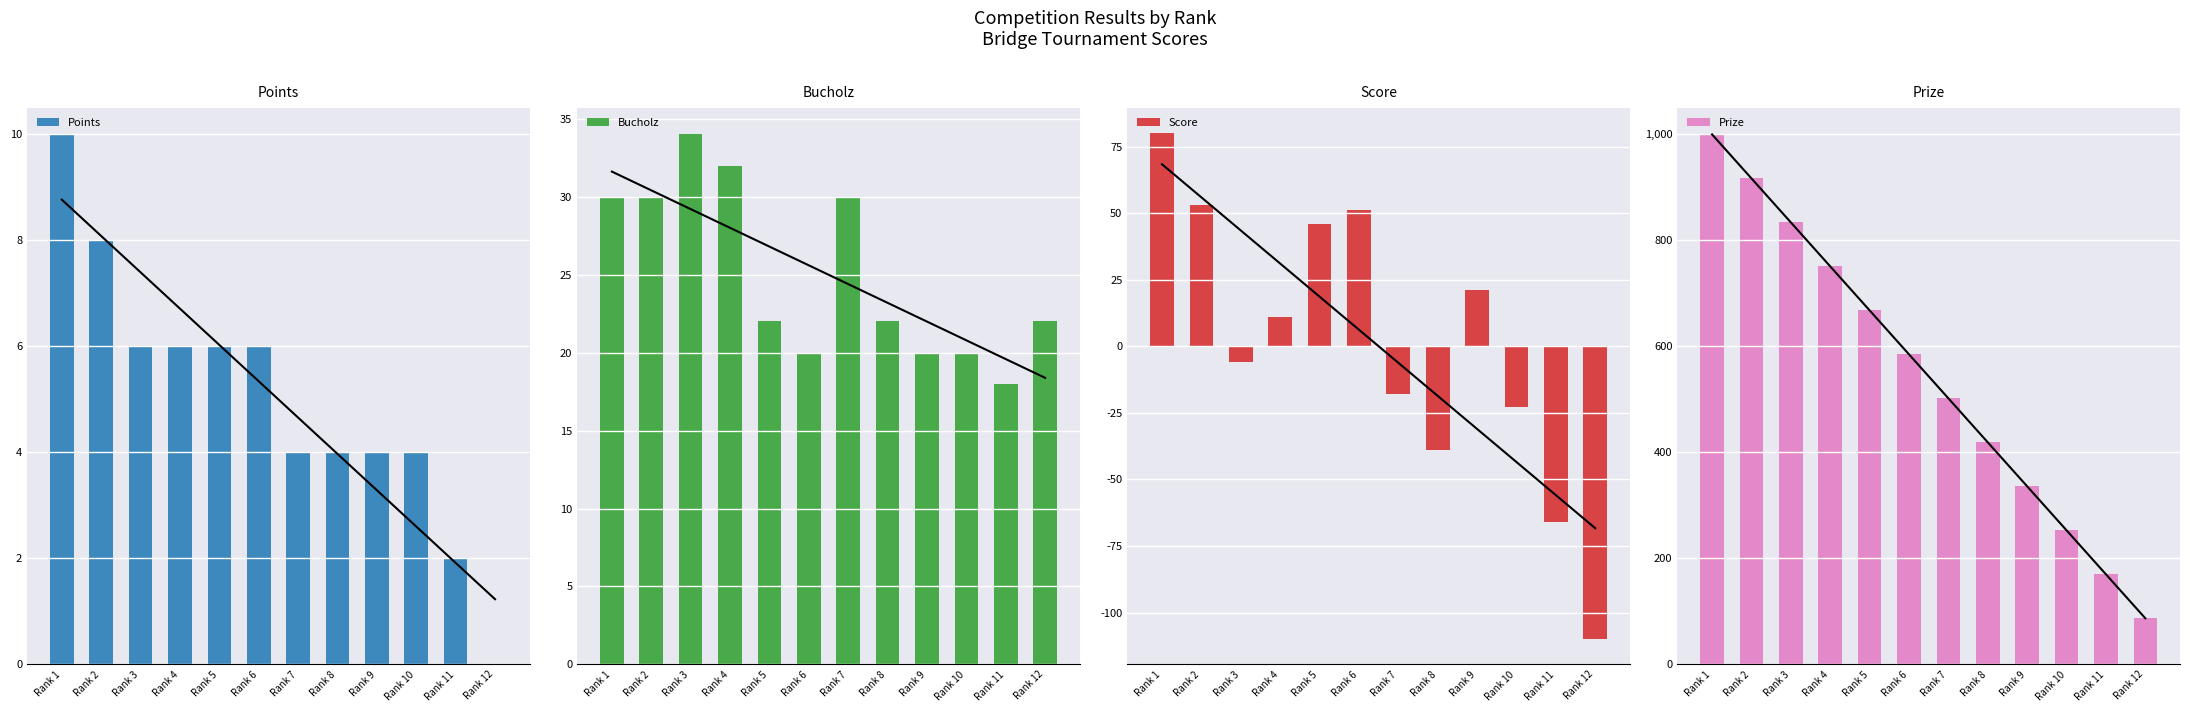

At which category is the sum across all series the highest?

Rank 1